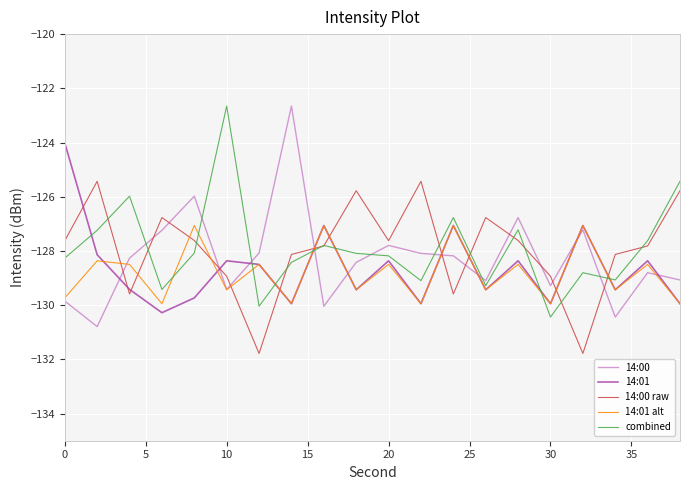

How many distinct data groups are displayed?

5